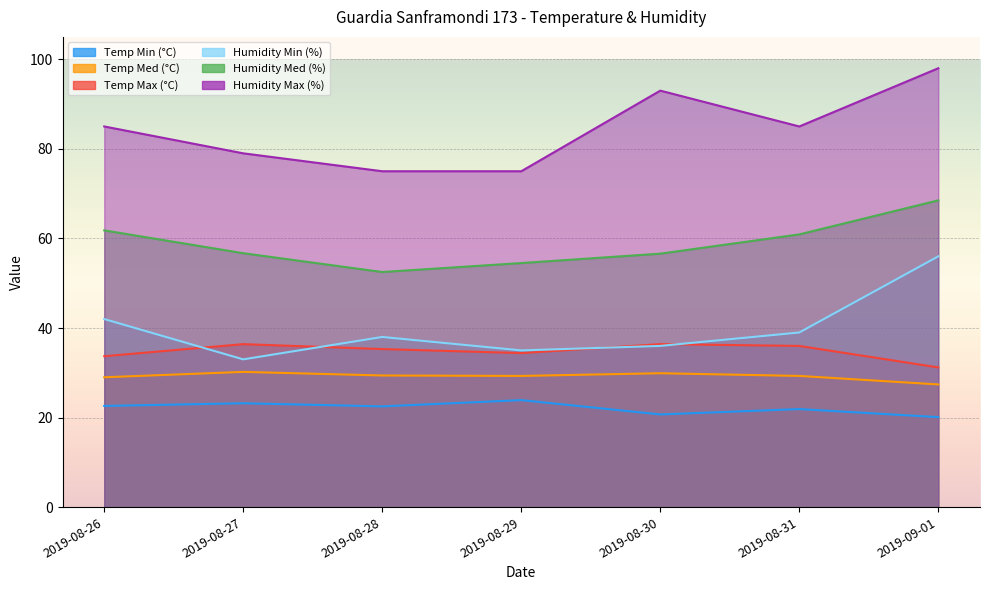

True or false: Temp Max (°C) has a value of 10.7 at 2019-08-28.

False